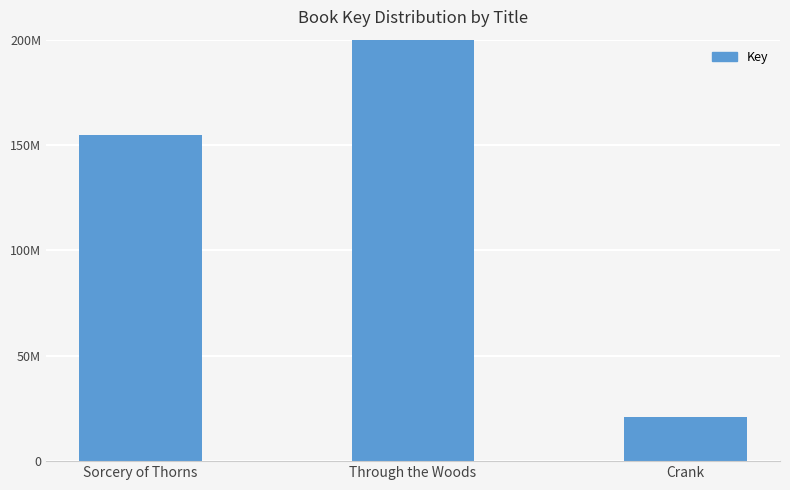

How many data points does each series have?

3